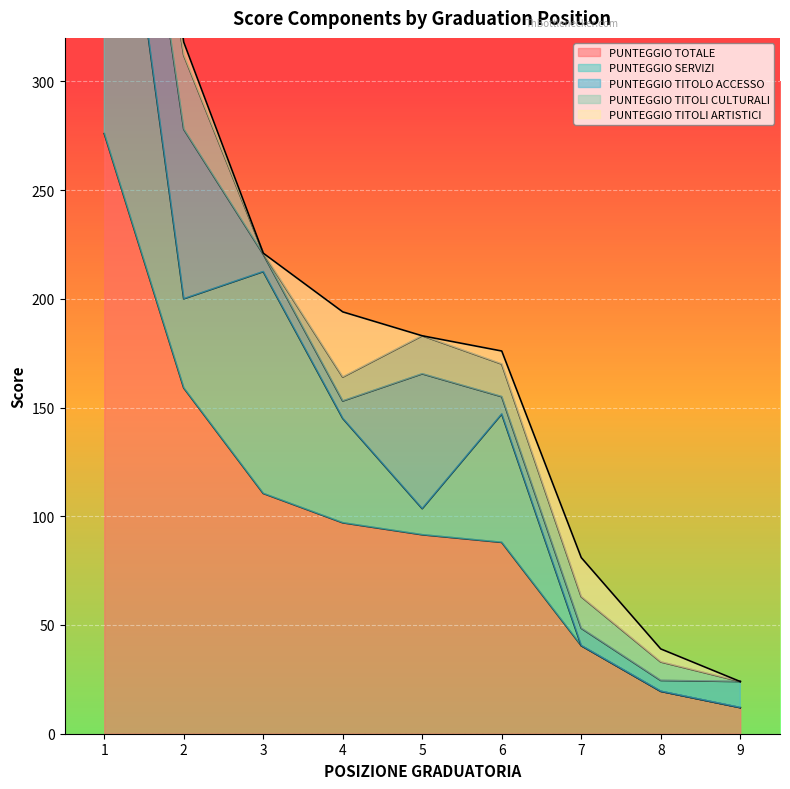

Which label corresponds to the largest value in the chart?

1